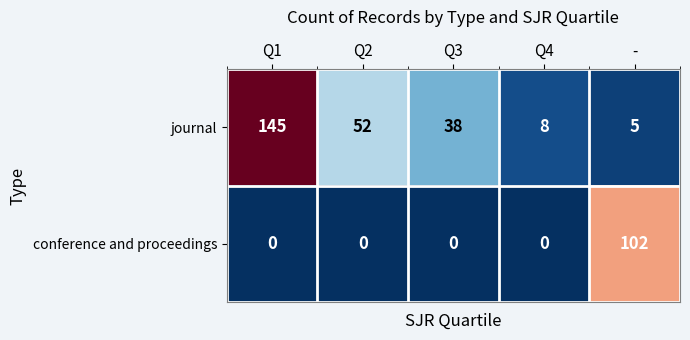

Which series has the largest range (max minus min)?

journal